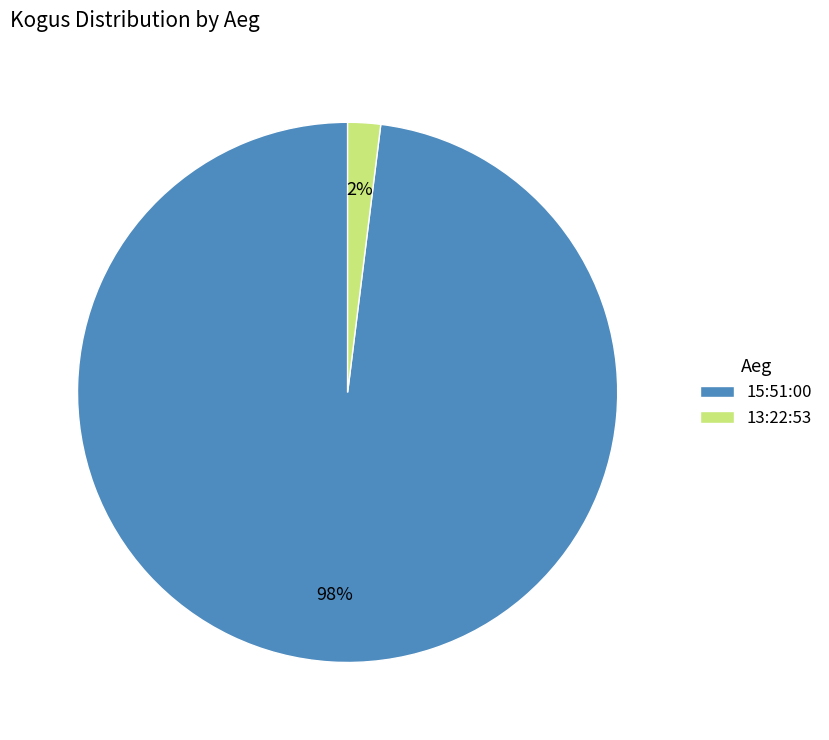

Between 13:22:53 and 15:51:00, which is larger?

15:51:00